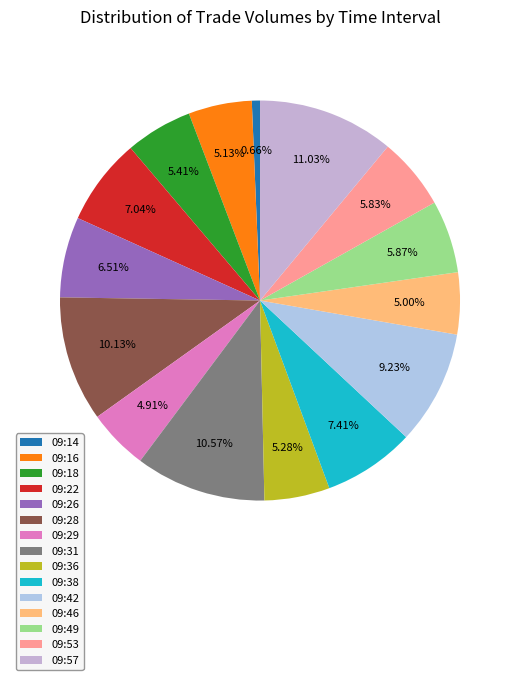

How many slices are in this pie chart?

15